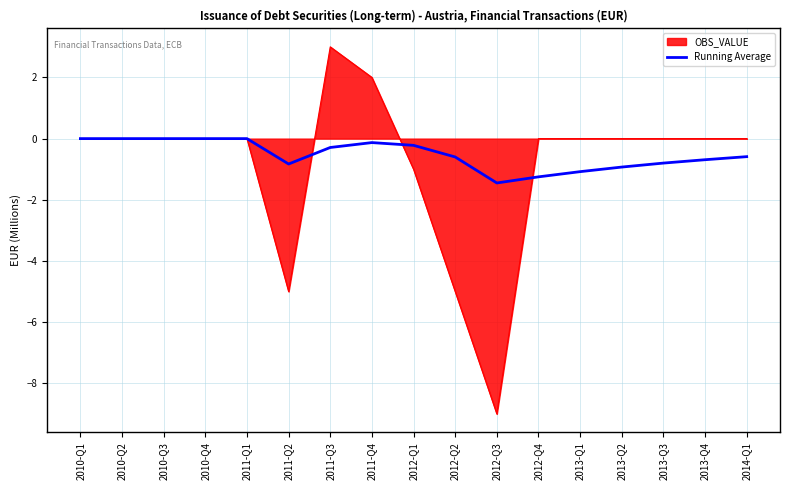

The value of Running Average at 2011-Q2 is -0.3. True or false?

False